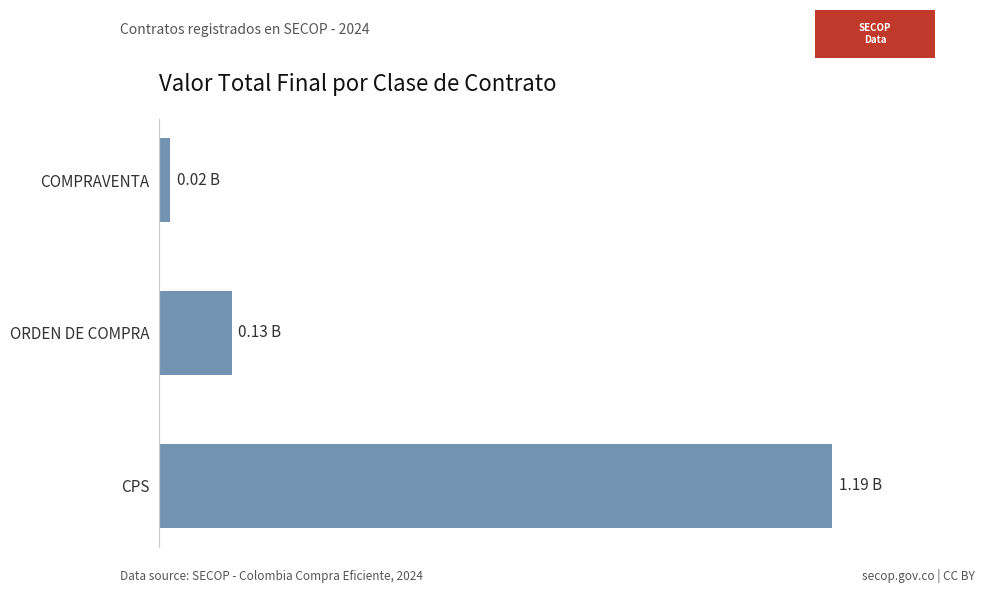

What is the difference between the second highest and minimum values?

108676900